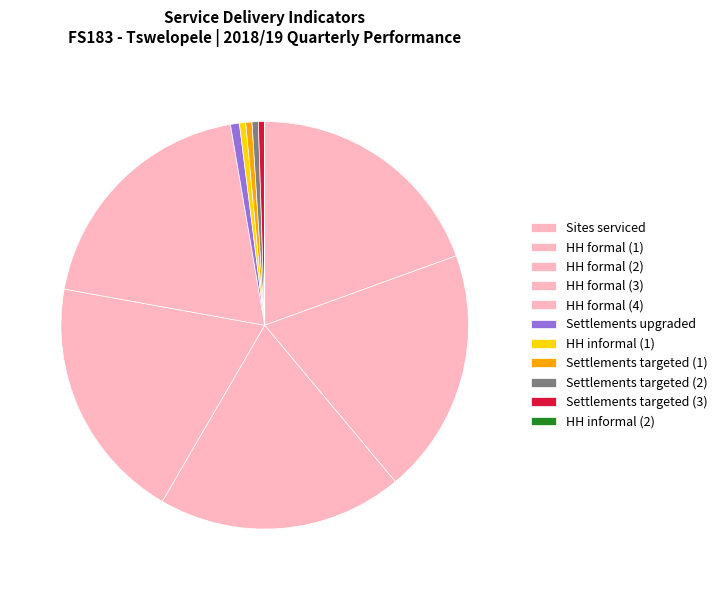

Does any single category account for the majority?

No